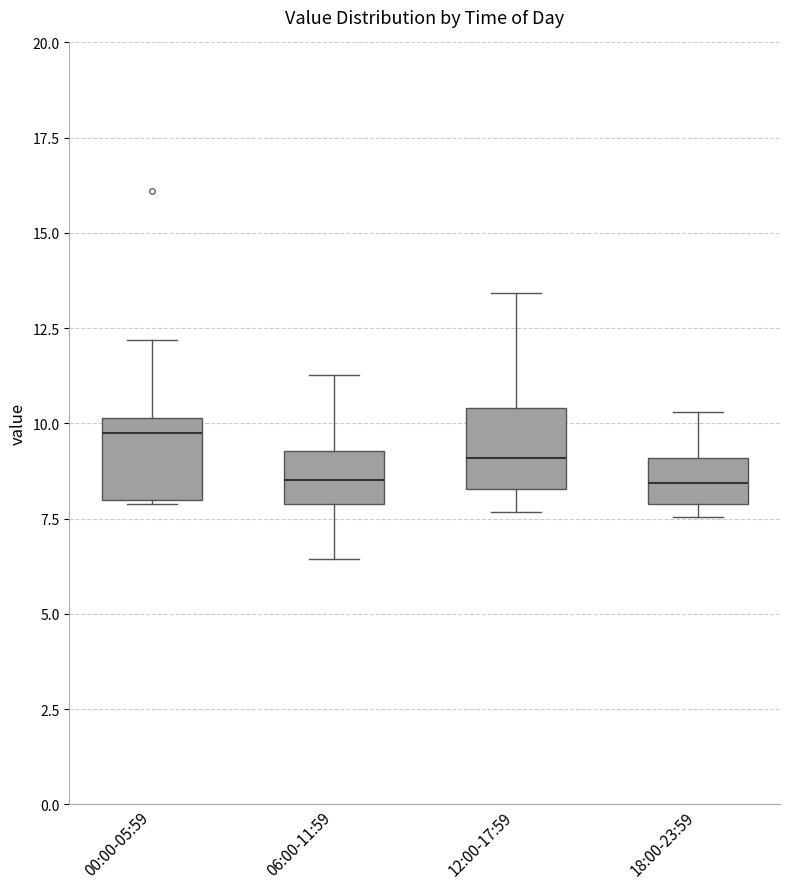

Where does the median line of the box for 18:00-23:59 sit on the y-axis? The values are not printed on the chart, so give them approximately, as read against the axis.

8.5